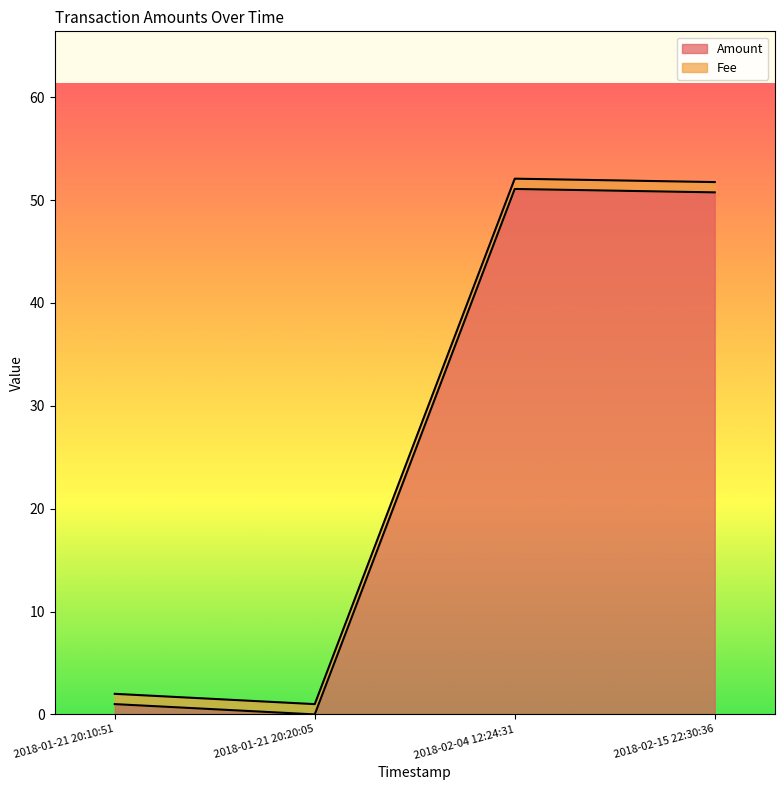

The value of Amount at 2018-02-15 22:30:36 is 50.8. True or false?

True